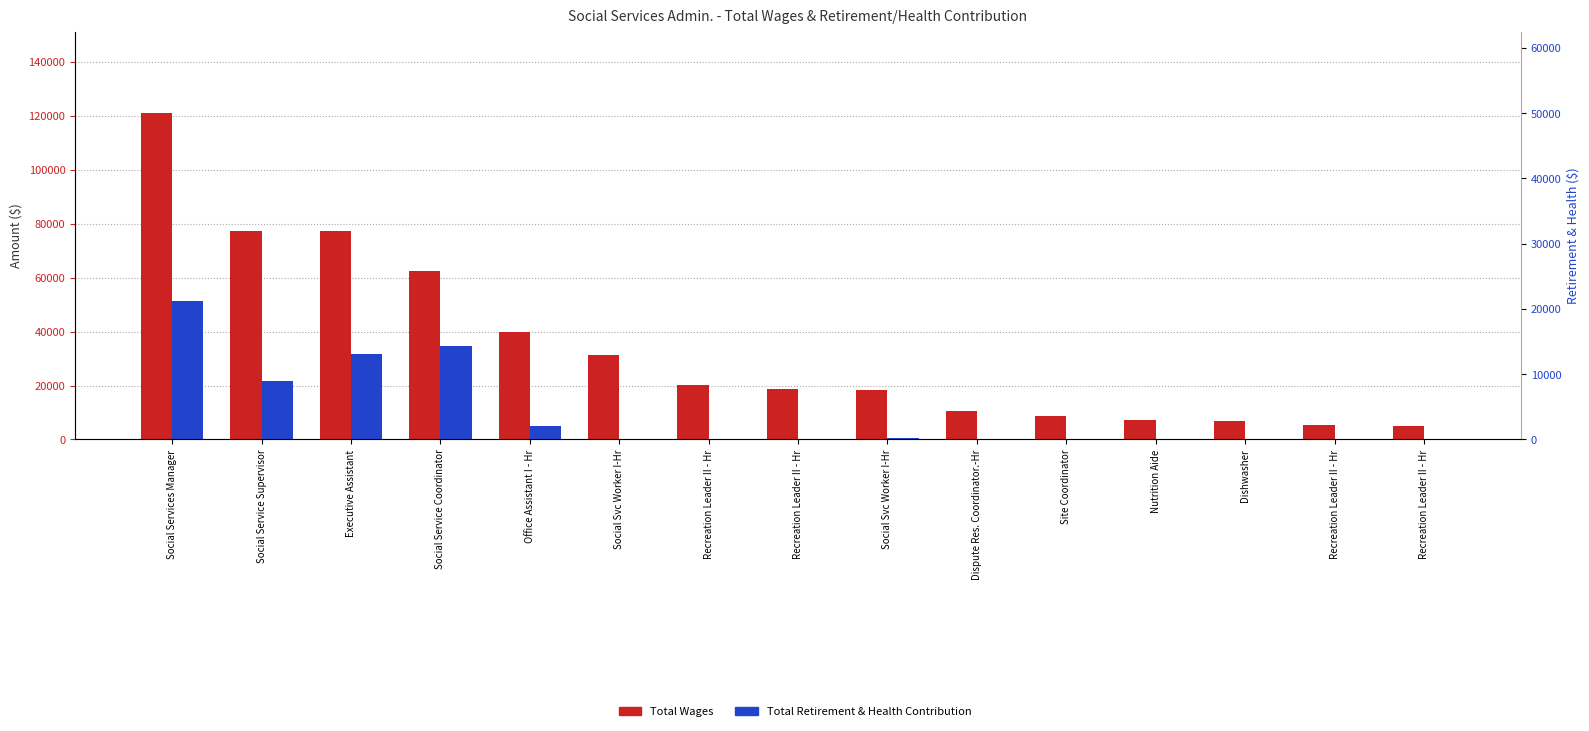

What is the average value of the Total Retirement & Health Contribution series?

9651